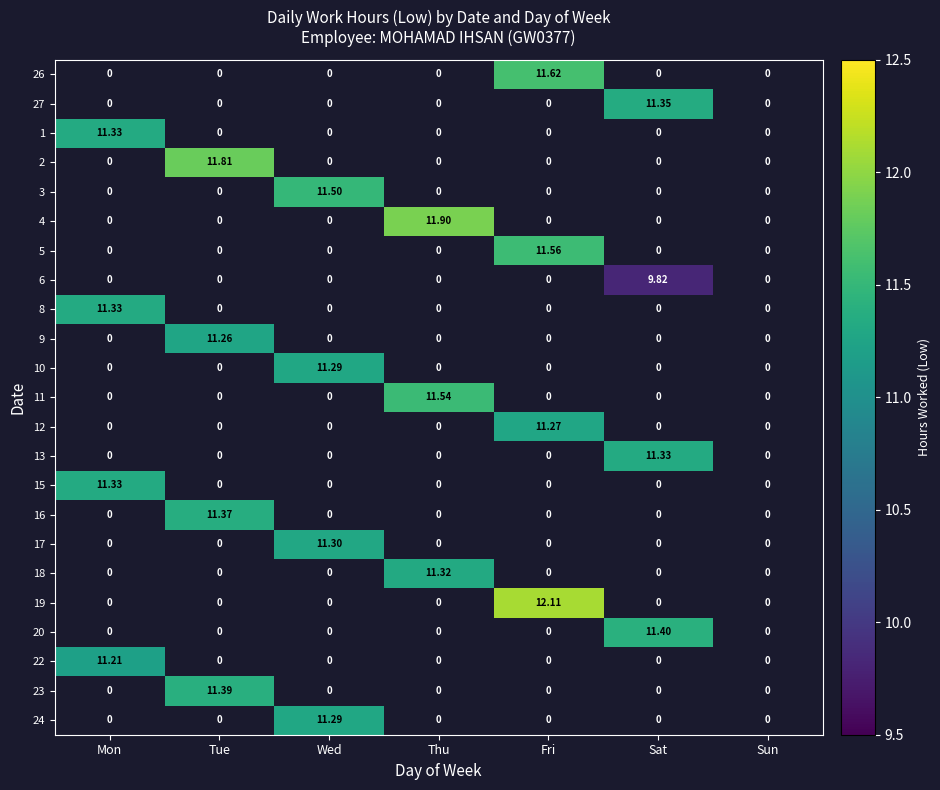

At which category does the chart reach its minimum across all series?

Sat